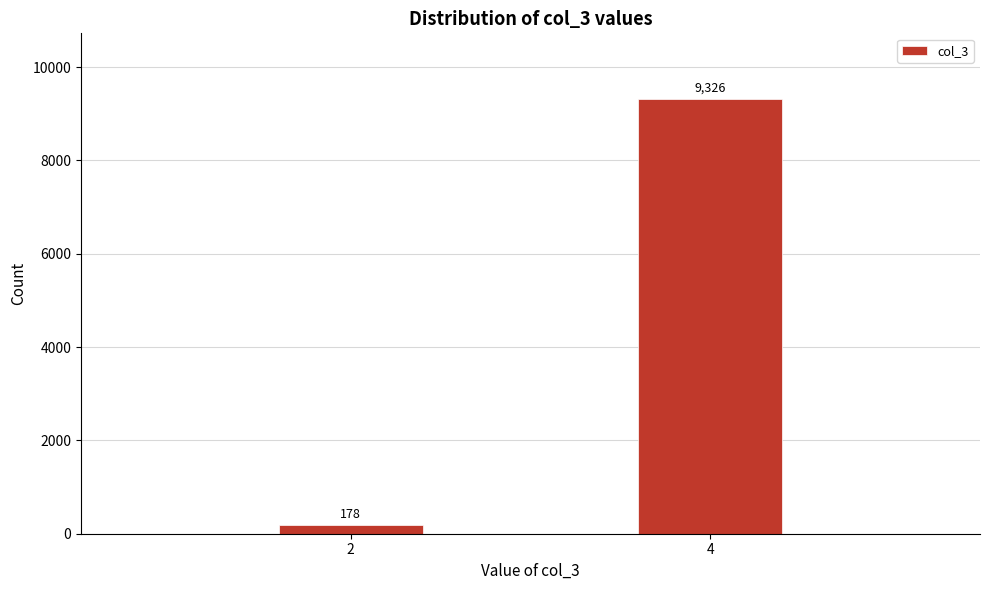

Reading left to right, transcribe all the data shown in this chart.

2=178	4=9326